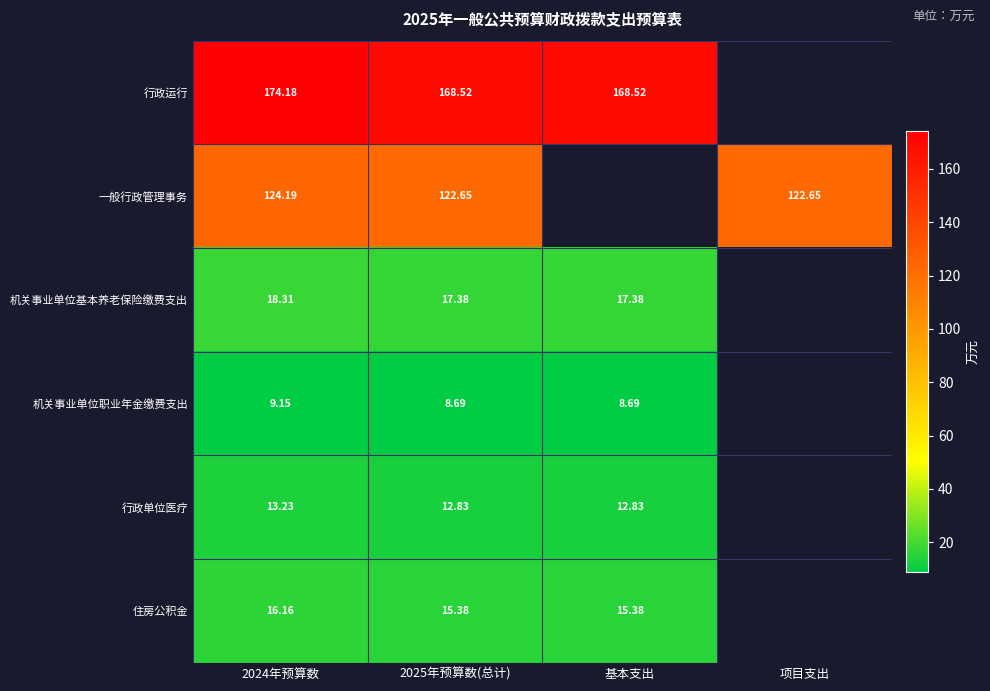

True or false: 一般行政管理事务 has a value of 83.8 at 2024年预算数.

False